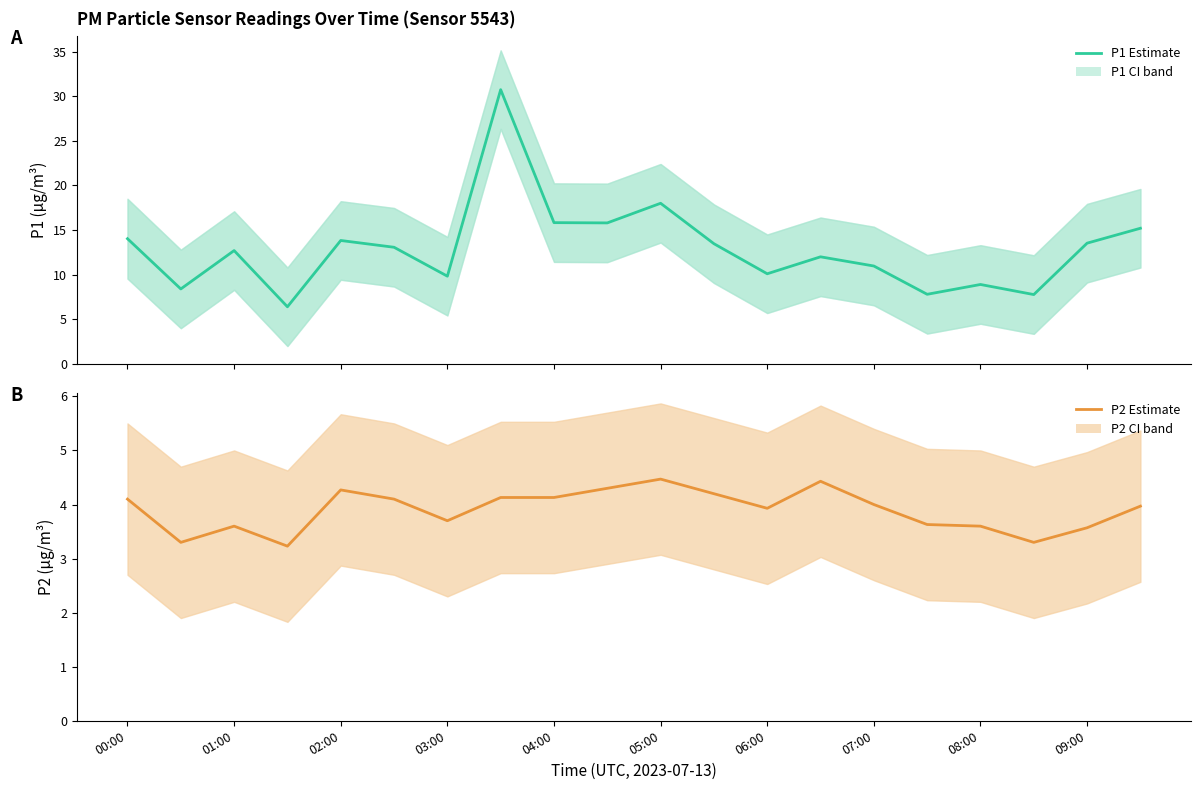

What is the spread (max minus min) of values at 01:00?

9.1